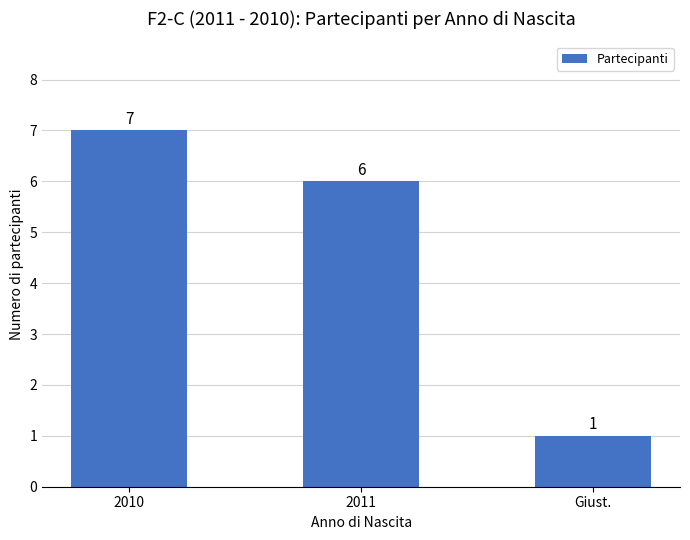

At which category does the chart reach its peak across all series?

2010